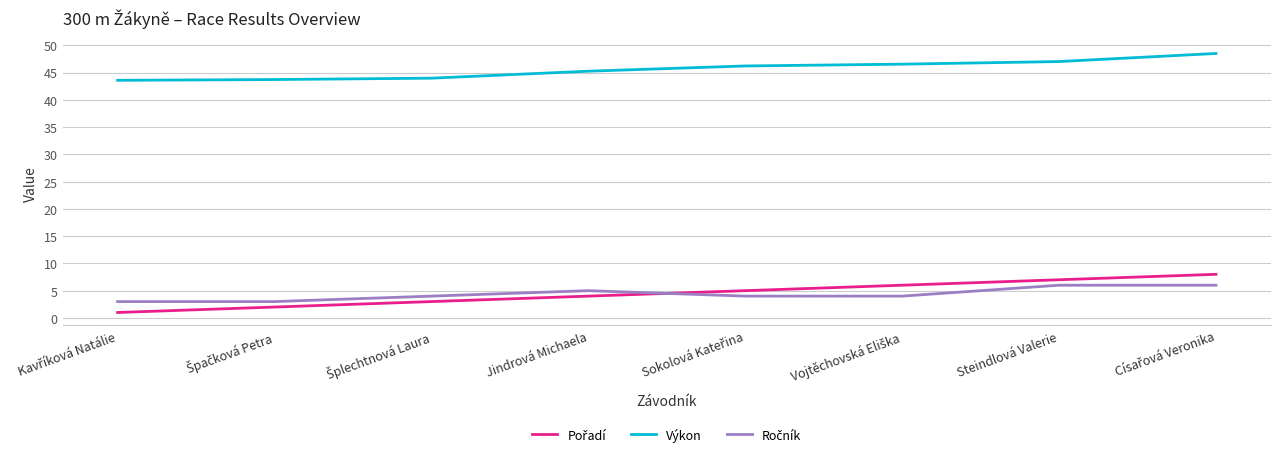

What is the difference between the second highest and minimum values in the Výkon series?

3.4